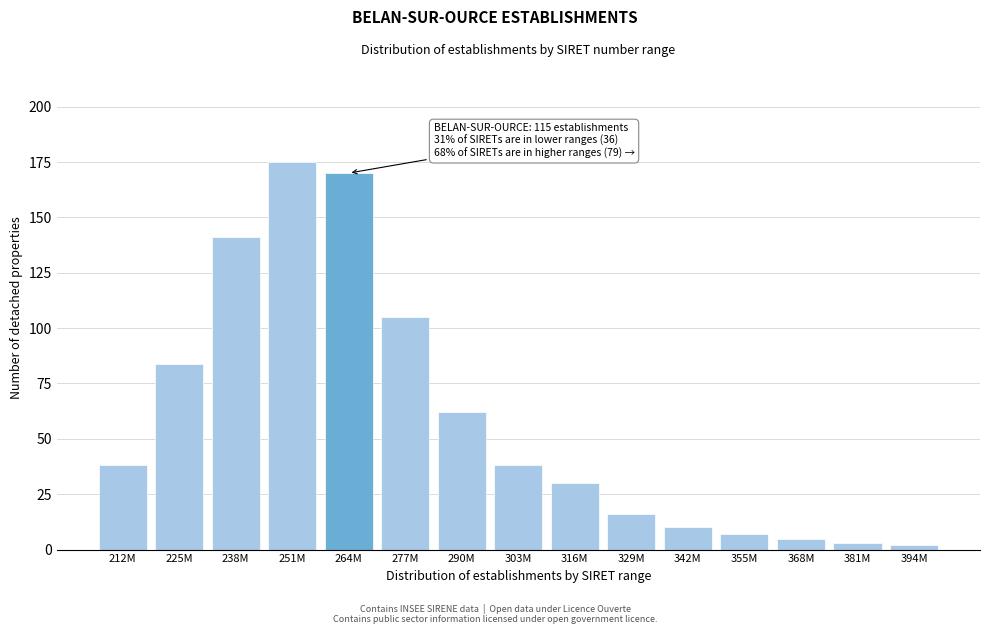

Reading left to right, transcribe all the data shown in this chart.

212M=38	225M=84	238M=141	251M=175	264M=170	277M=105	290M=62	303M=38	316M=30	329M=16	342M=10	355M=7	368M=5	381M=3	394M=2